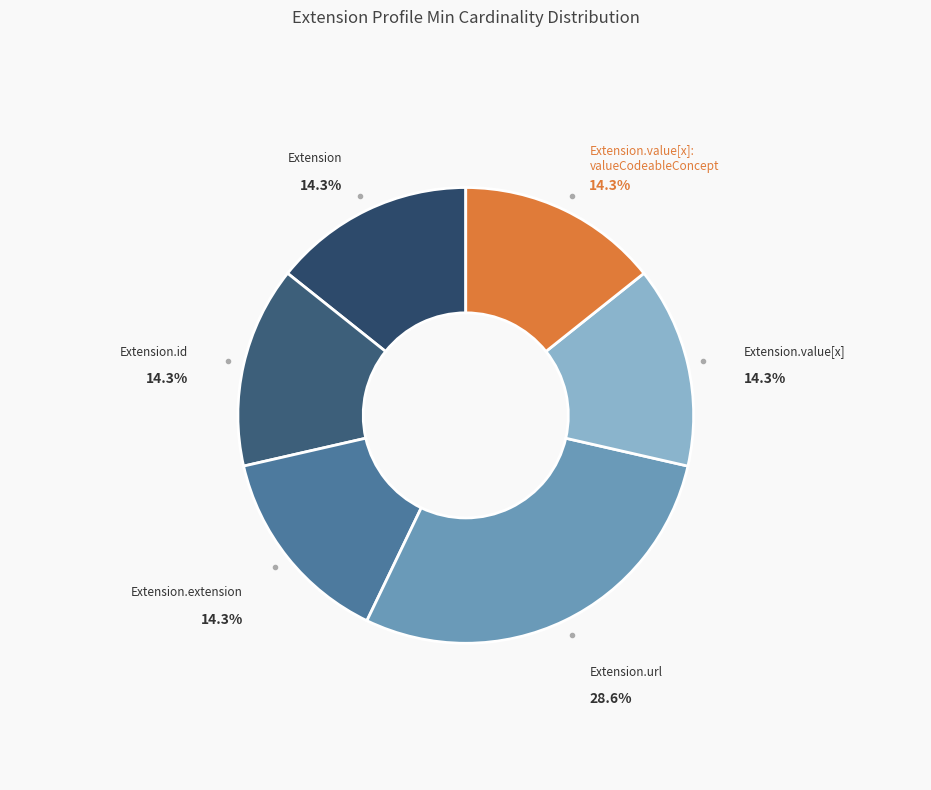

Count the number of slices in the pie.

6